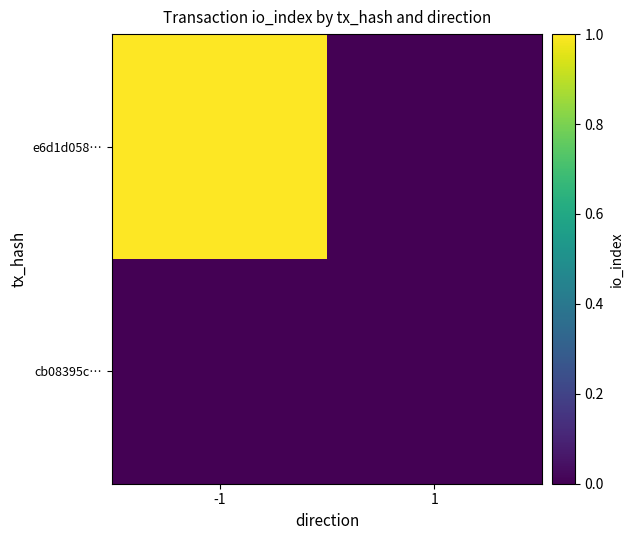

Reading right to left, extract all data points from this chart.

e6d1d058…: 1=0	-1=1
cb08395c…: 1=0	-1=0